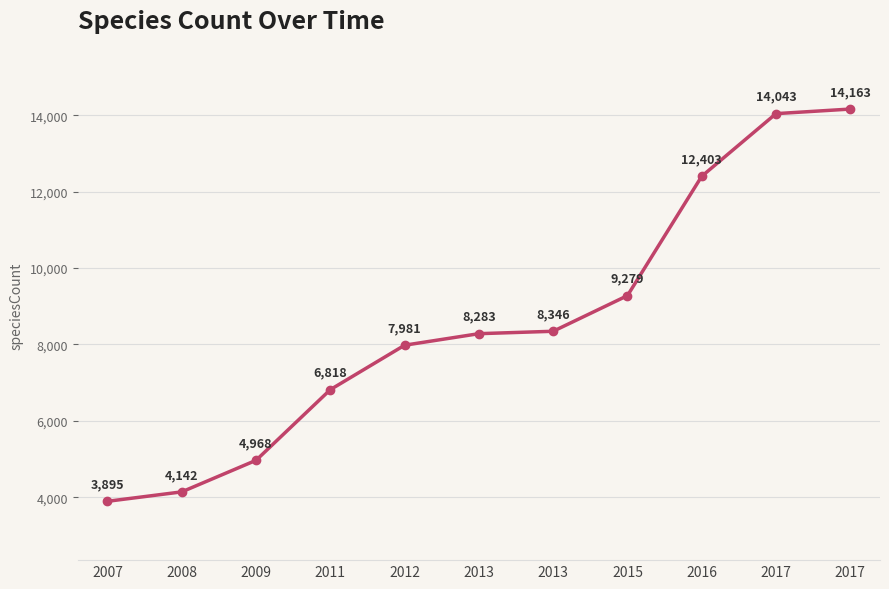

The chart shows a value of 8346 at 2013. True or false?

True